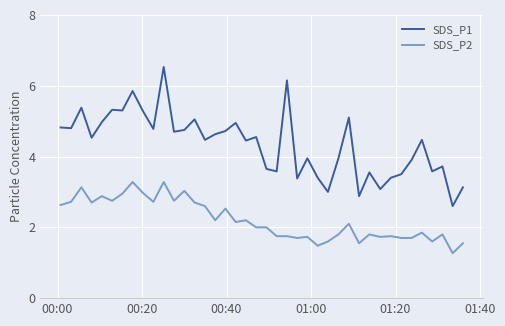

Does the chart have visible grid lines?

Yes